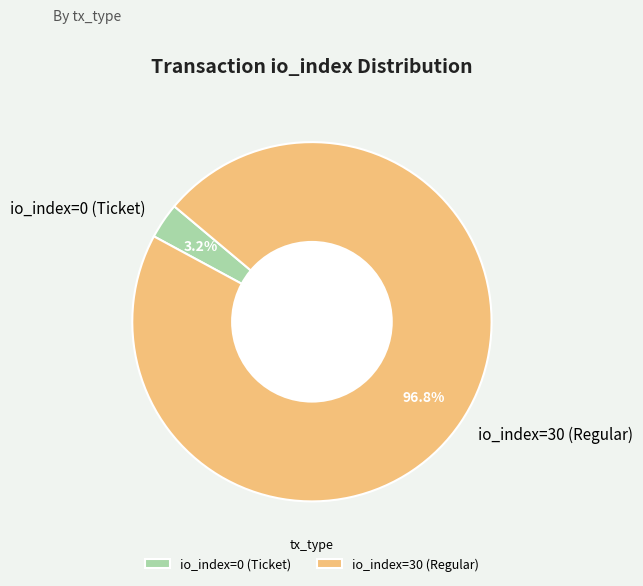

What portion of the pie excludes io_index=0 (Ticket)?

96.8%